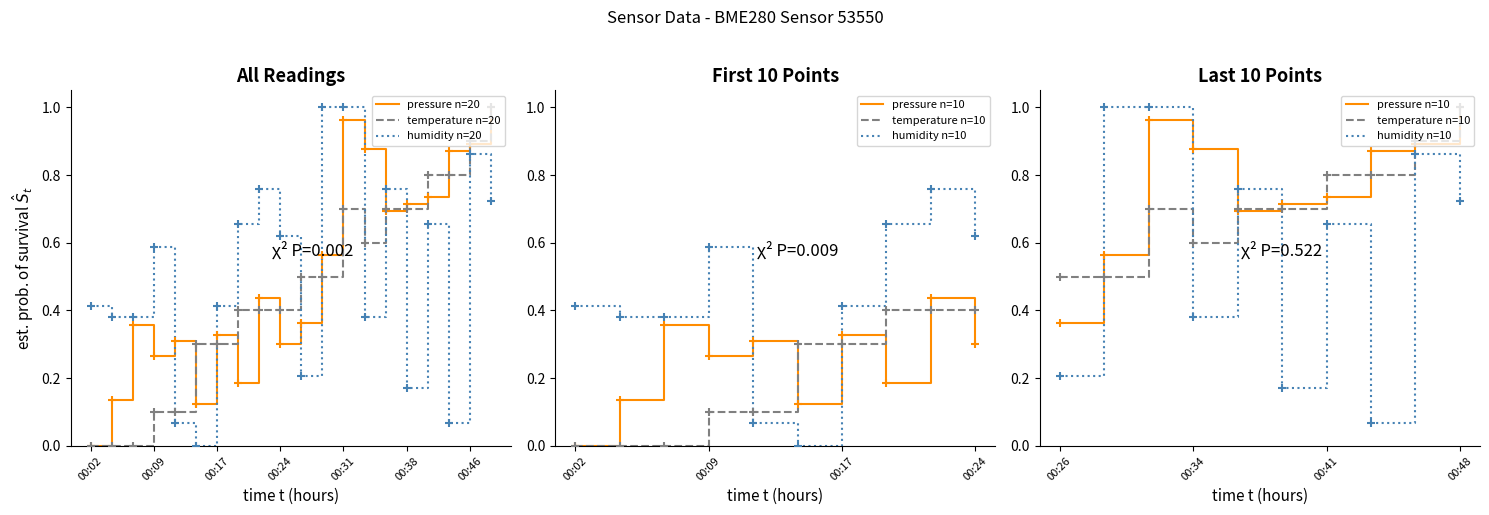

Which series contains the lowest Y value?

pressure